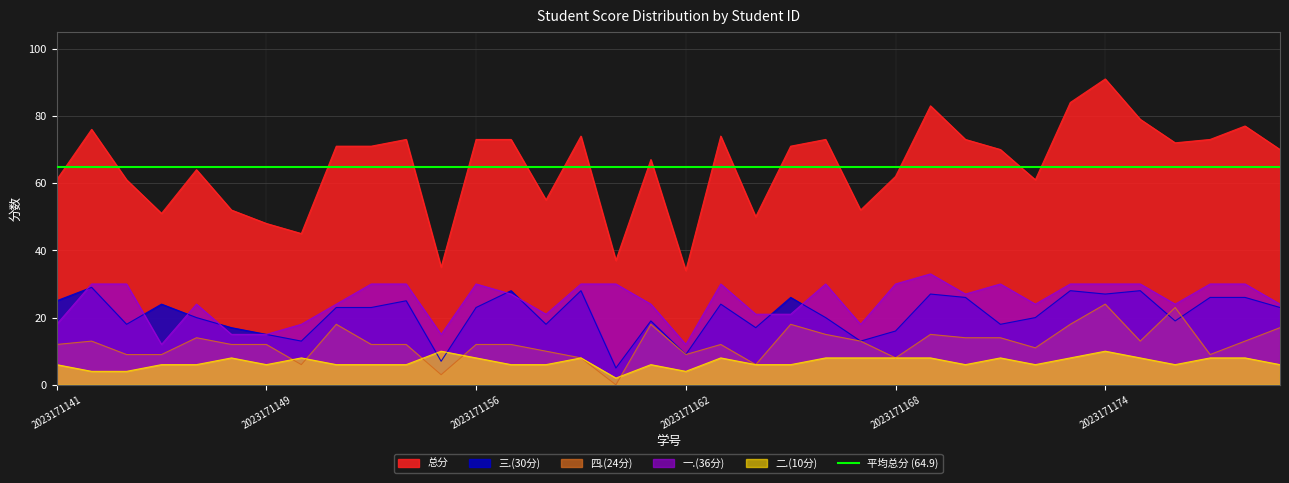

Is it true that 总分 equals 52 at 2023171148?

True